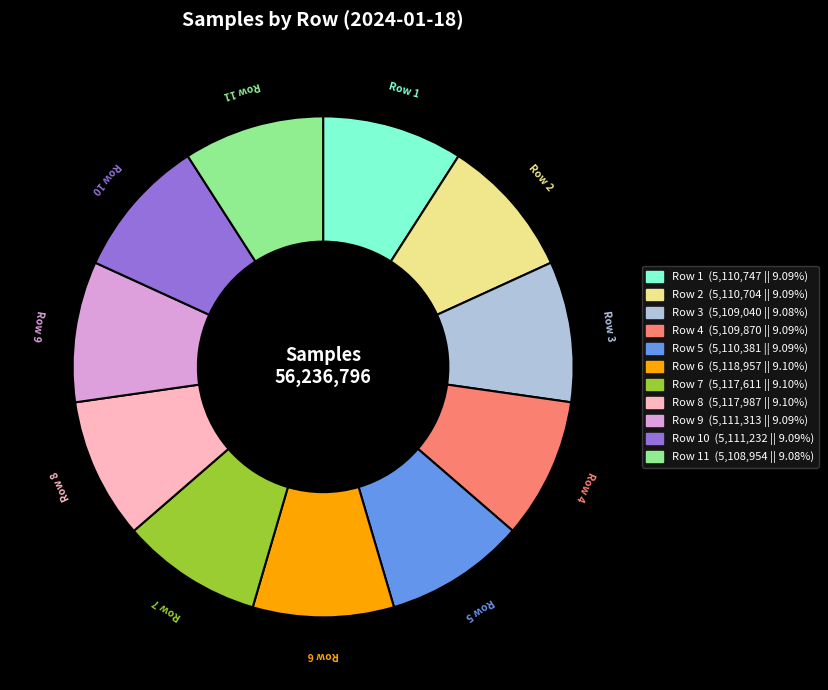

Is there a majority slice in this chart?

No